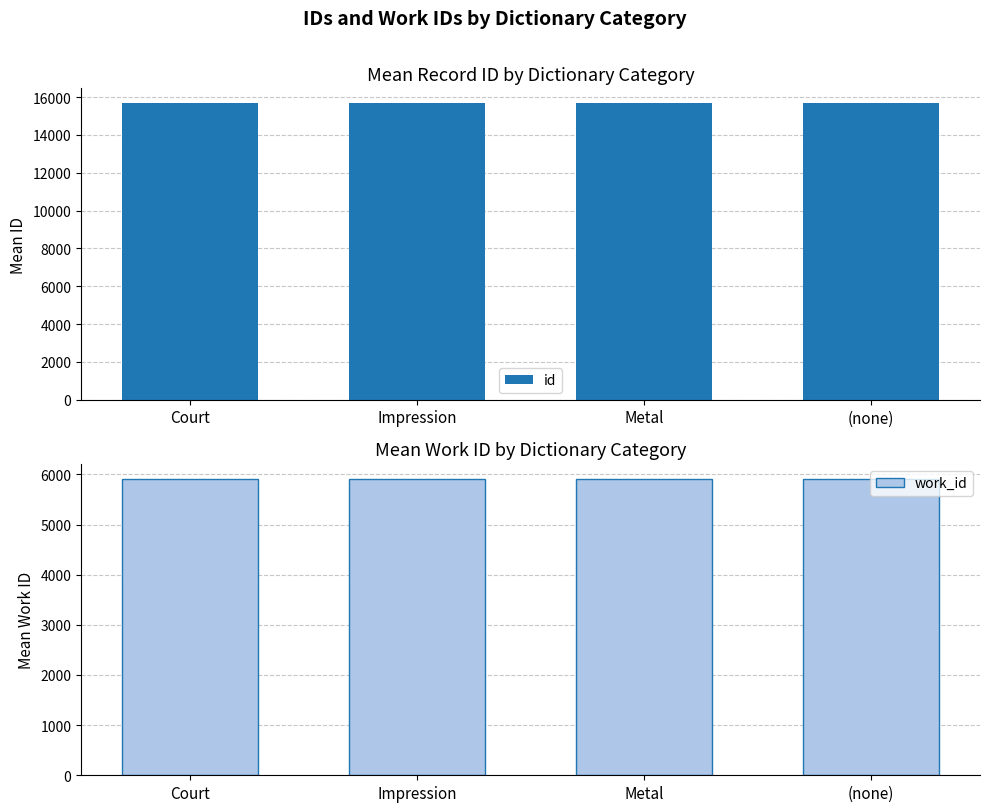

Between Impression and (none), which series saw the biggest shift?

id